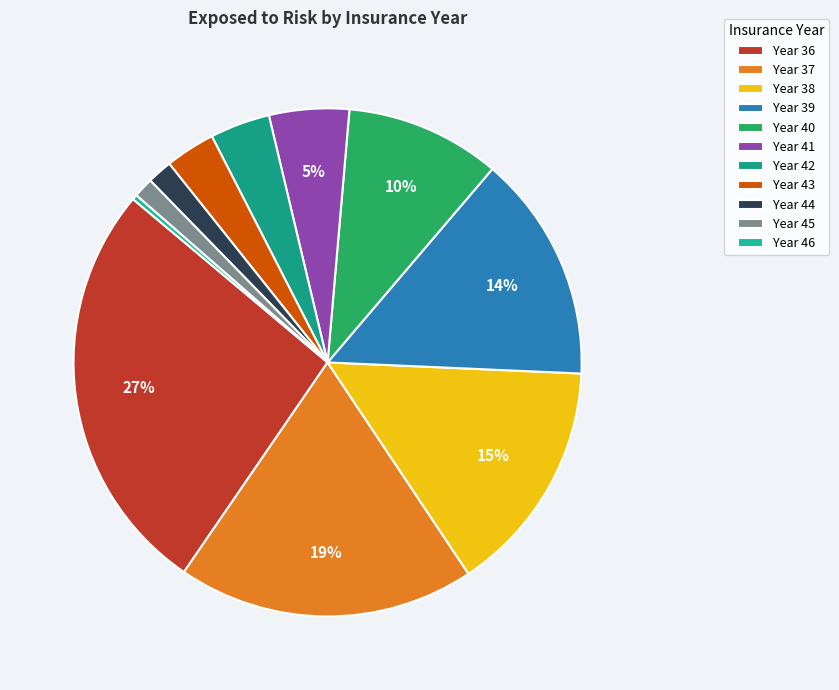

How much of the chart is everything except Year 37?

81.1%